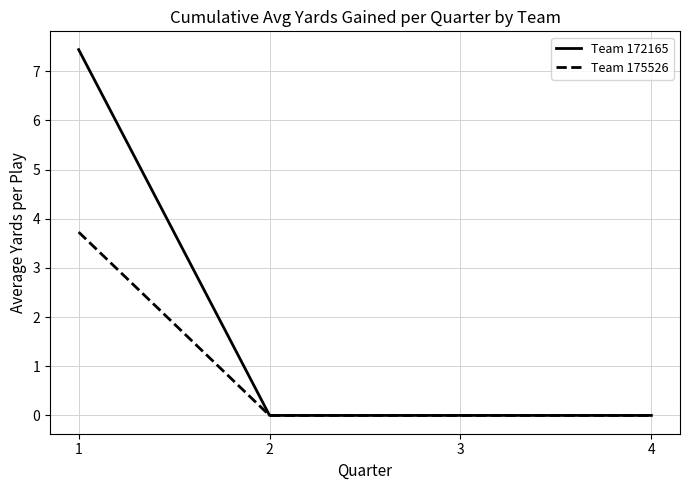

Is it true that Team 172165 equals 3.0 at 4?

False